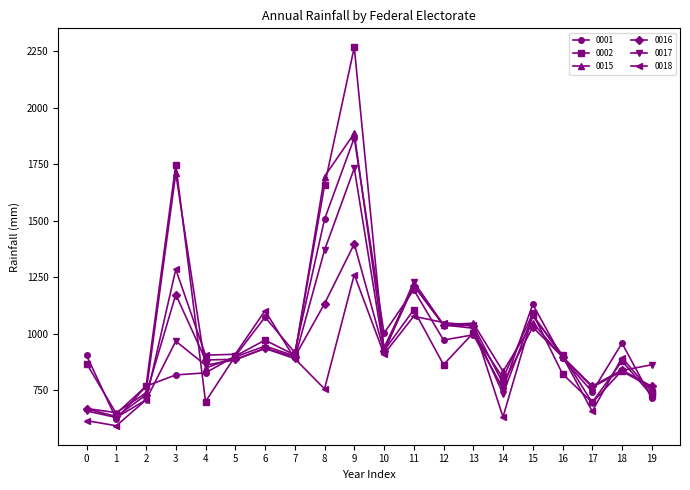

At which category does 0002 reach its first local peak?

3